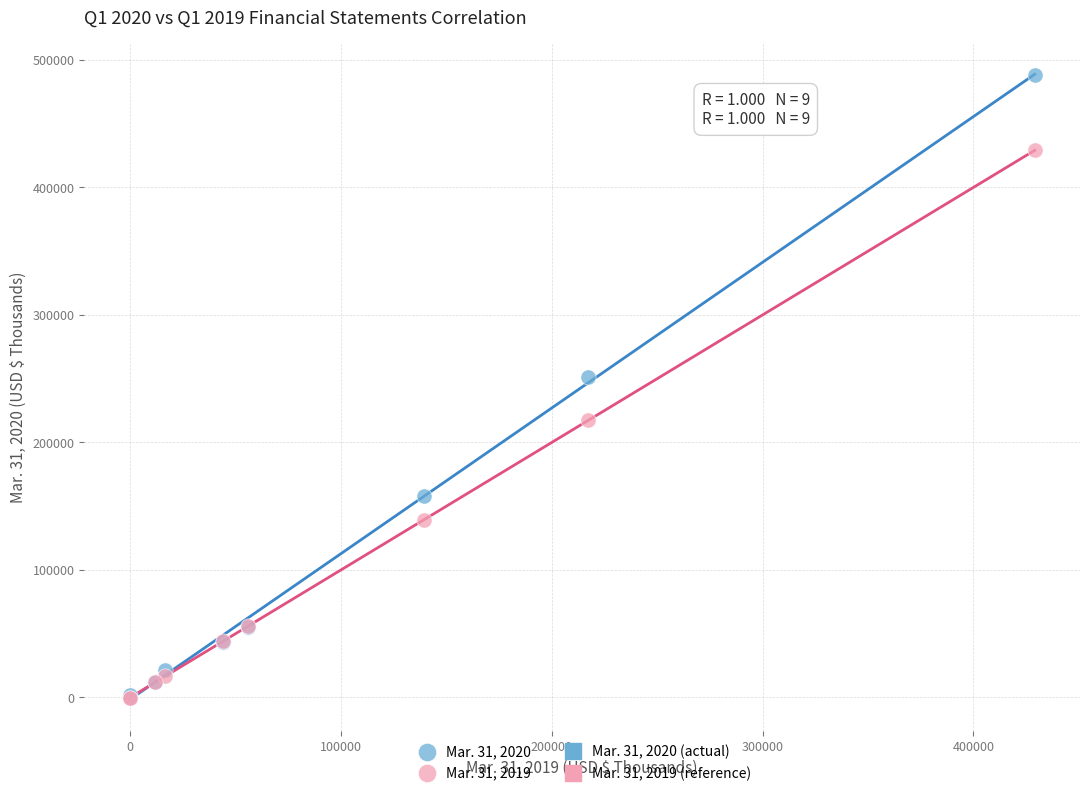

Across all series, what Y value is closest to 243813?

251152